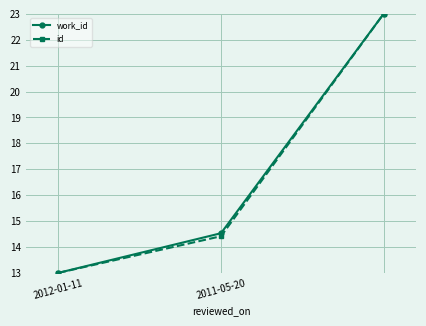

How many lines are shown in the chart?

2